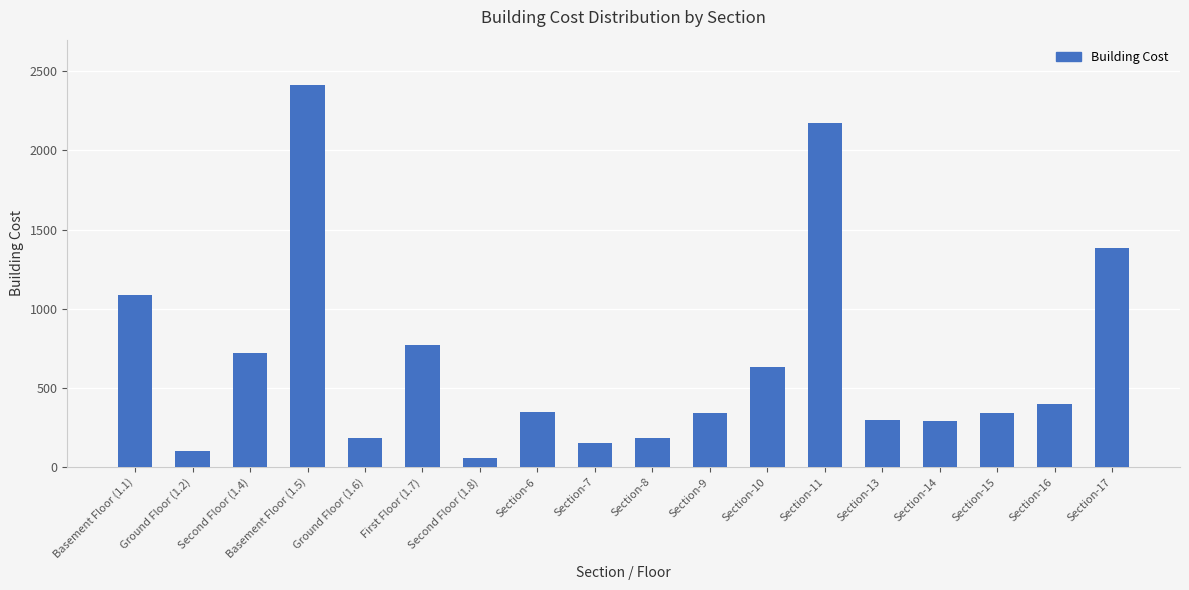

Which category has the lowest value across all series?

Second Floor (1.8)